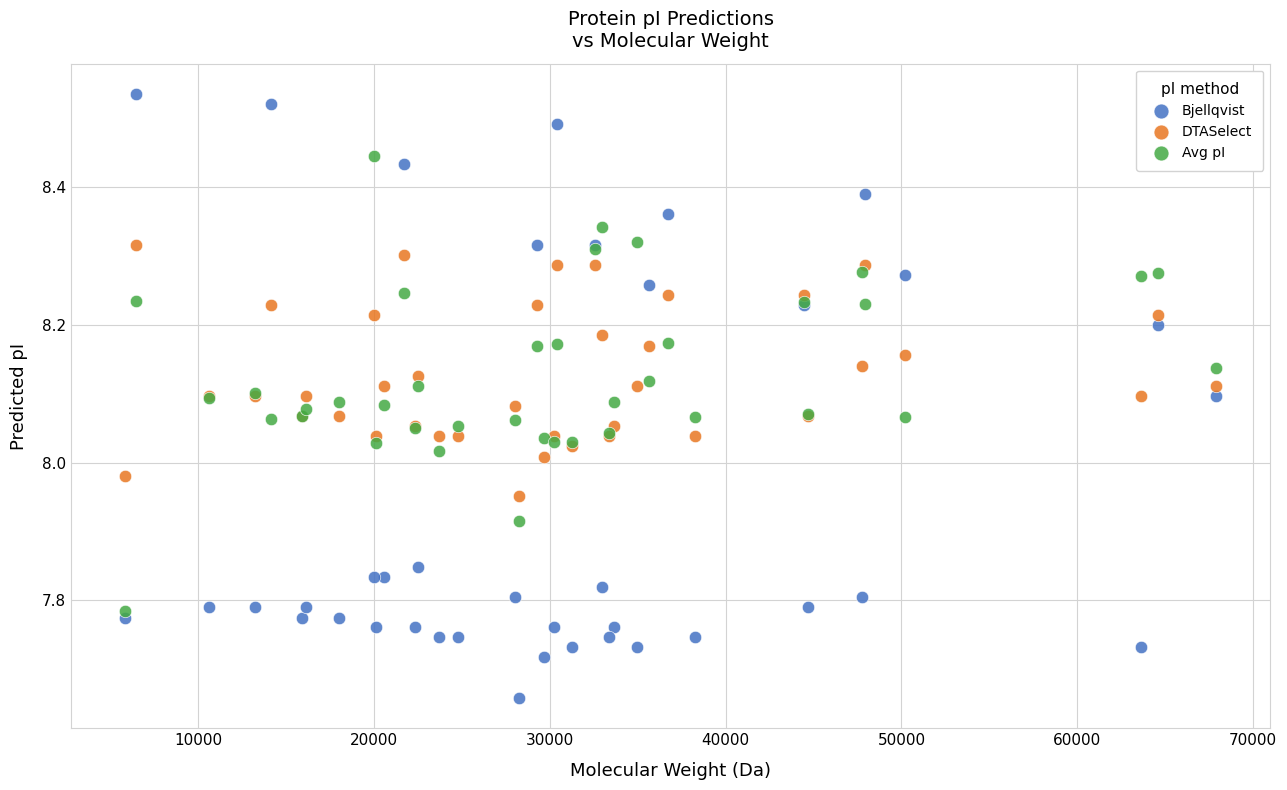

What are all the series names shown in the legend?

Bjellqvist, DTASelect, Avg pI